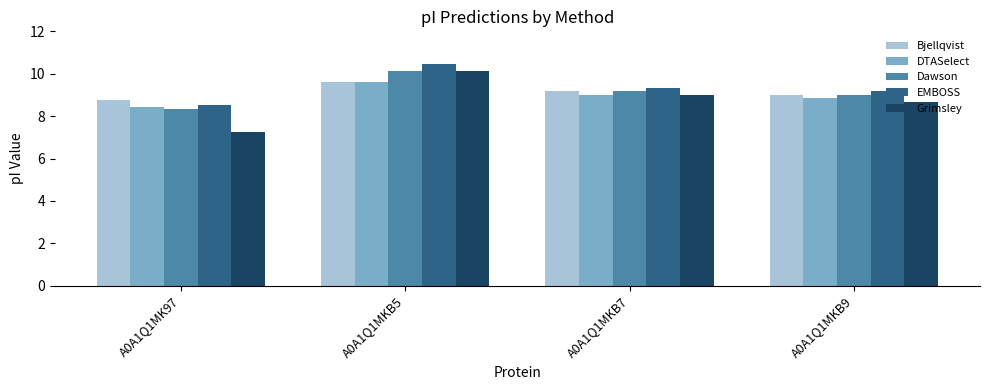

What is the average value of the DTASelect series?

9.0